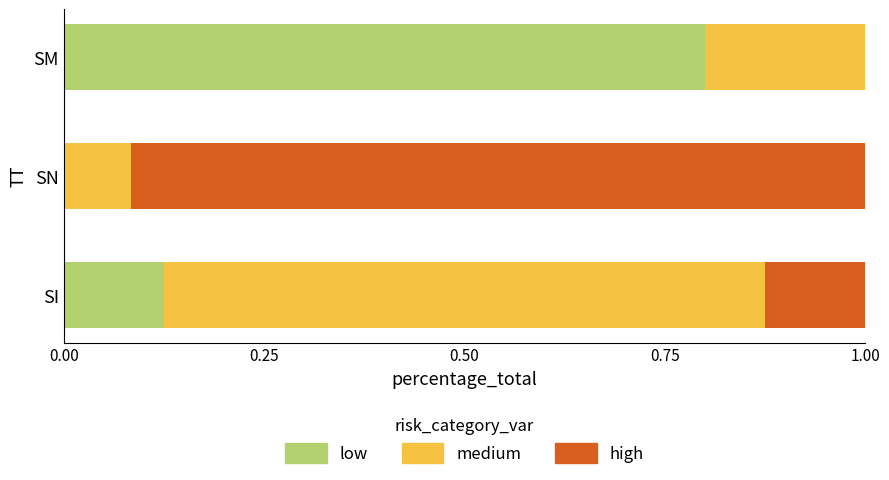

How many distinct data groups are displayed?

3